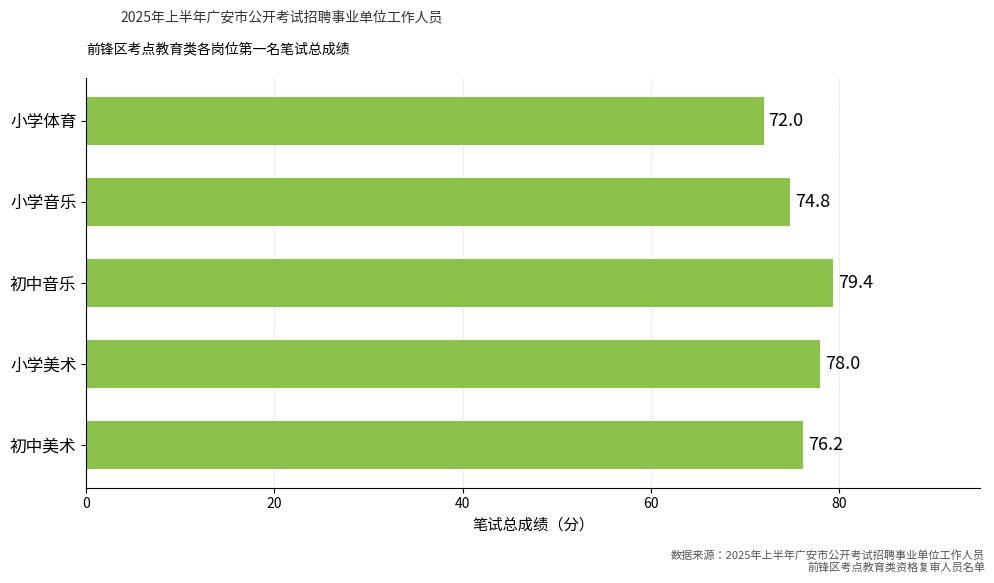

What is the smallest value displayed?

72.0